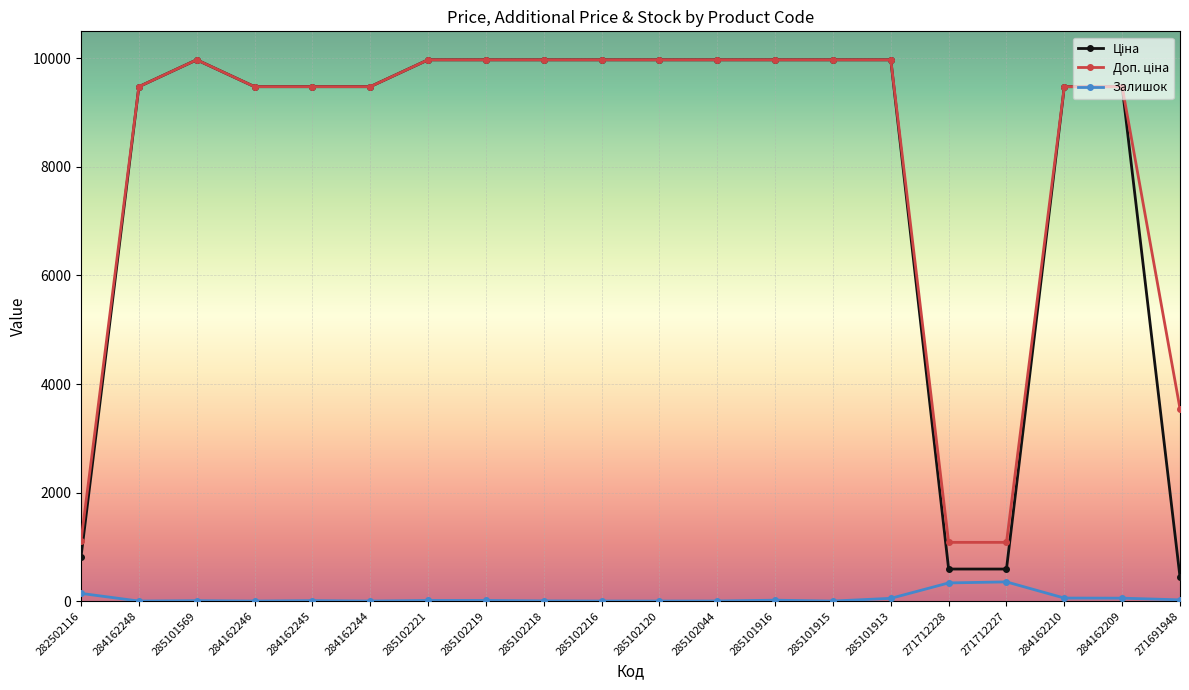

The Залишок series shows 11.0 at 285102221. True or false?

True